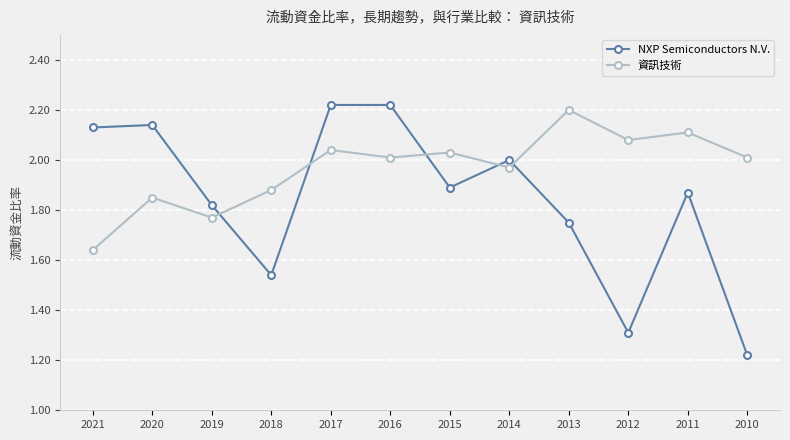

What is the difference between the maximum and minimum values in the NXP Semiconductors N.V. series?

1.0